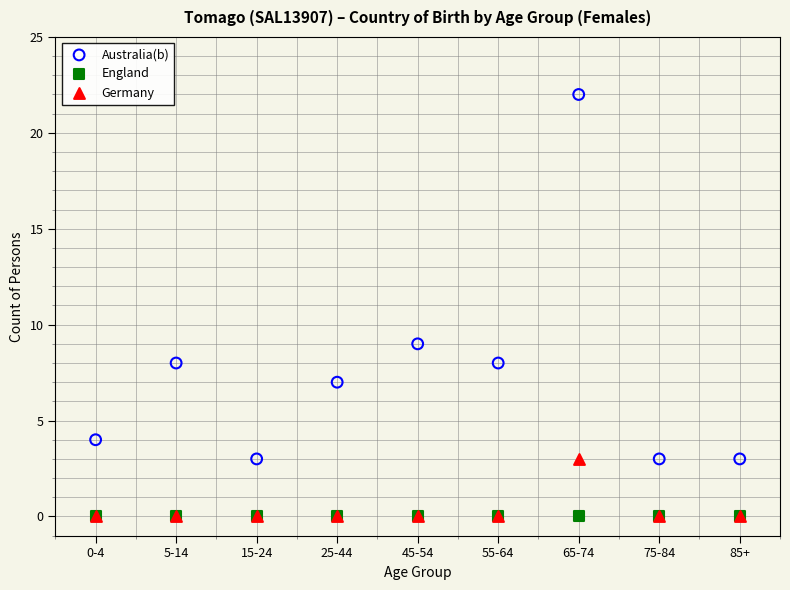

What are all the series names shown in the legend?

Australia(b), England, Germany